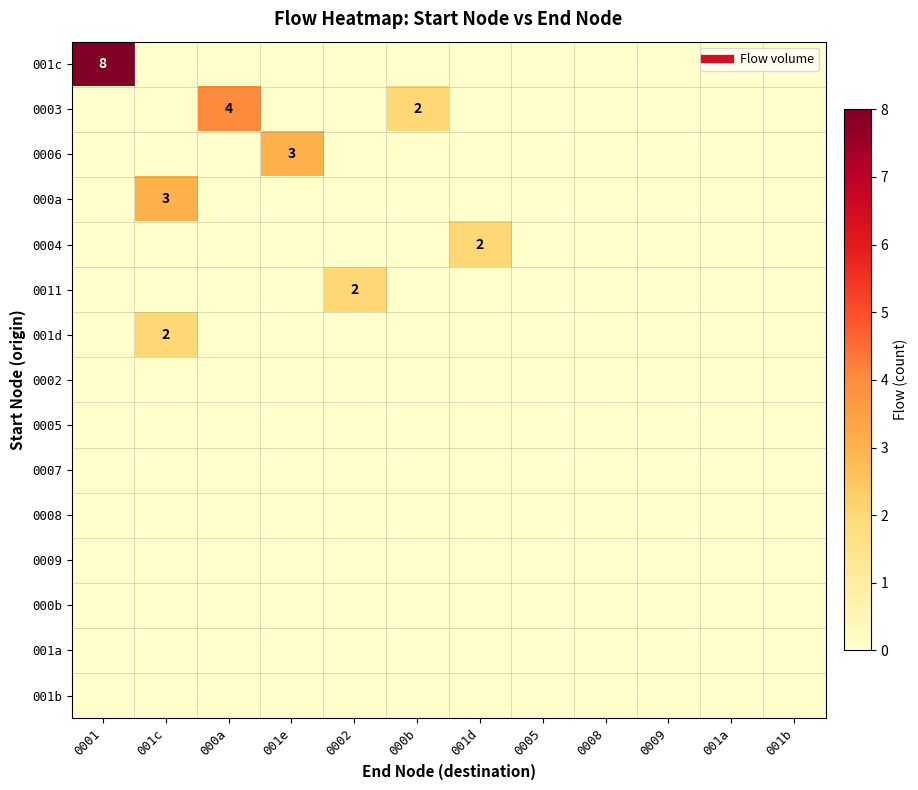

At 0005, list the series in order from smallest to largest.

001c, 0003, 0006, 000a, 0004, 0011, 001d, 0002, 0005, 0007, 0008, 0009, 000b, 001a, 001b